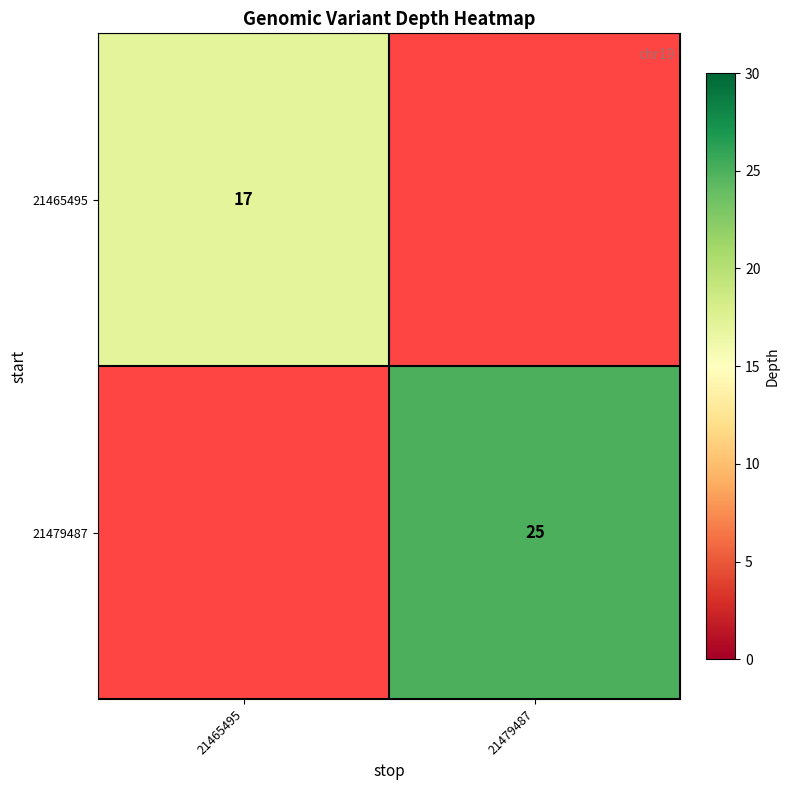

Is it true that 21479487 equals 25 at 21479487?

True